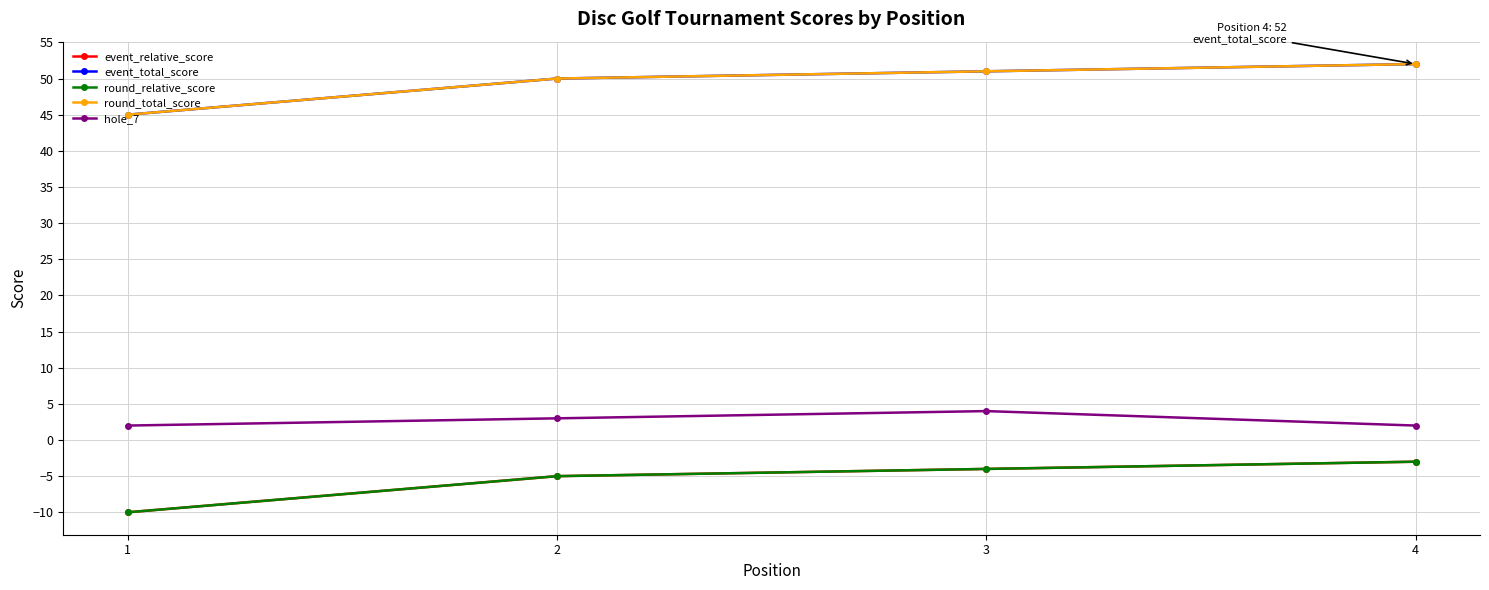

Reading left to right, list all the values displayed in this chart.

event_relative_score: -10	-5	-4	-3
event_total_score: 45	50	51	52
round_relative_score: -10	-5	-4	-3
round_total_score: 45	50	51	52
hole_7: 2	3	4	2